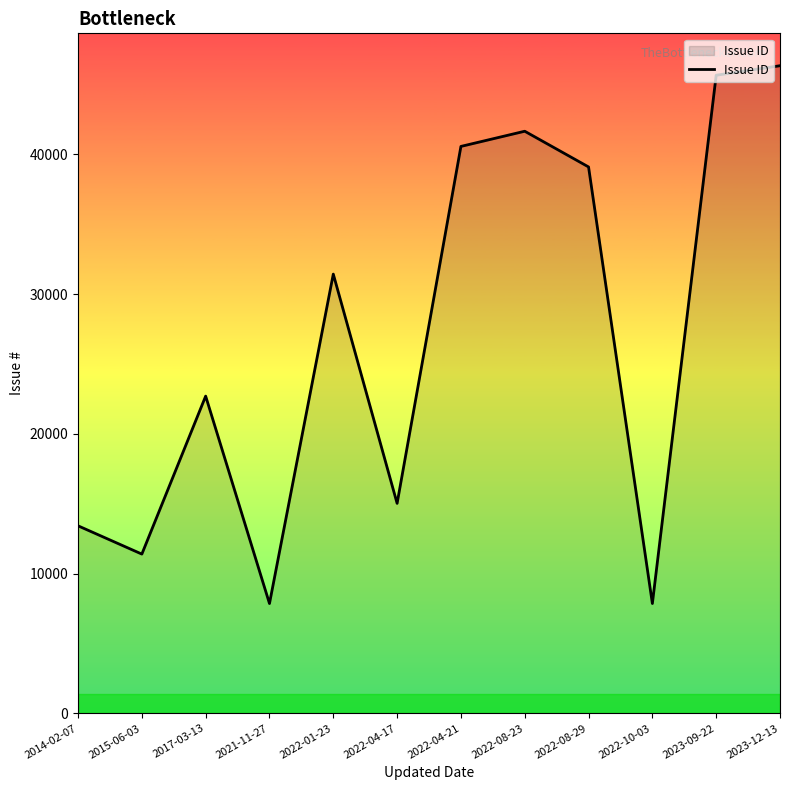

What is the maximum value shown in the chart?

46341